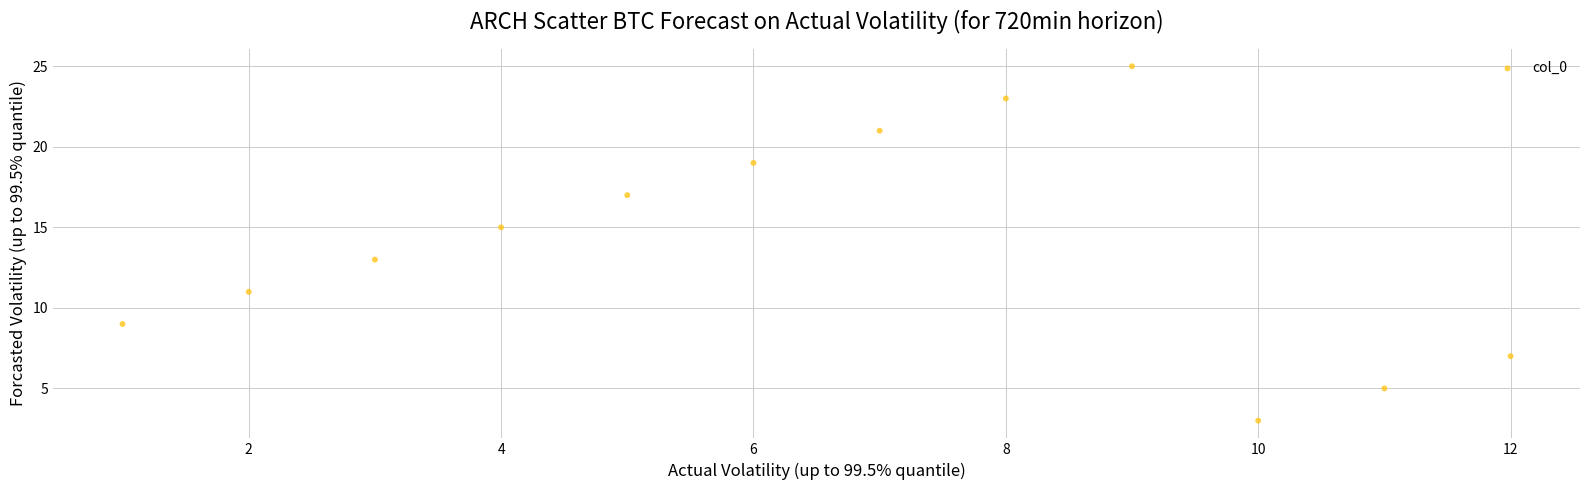

What is the average Y value?

14